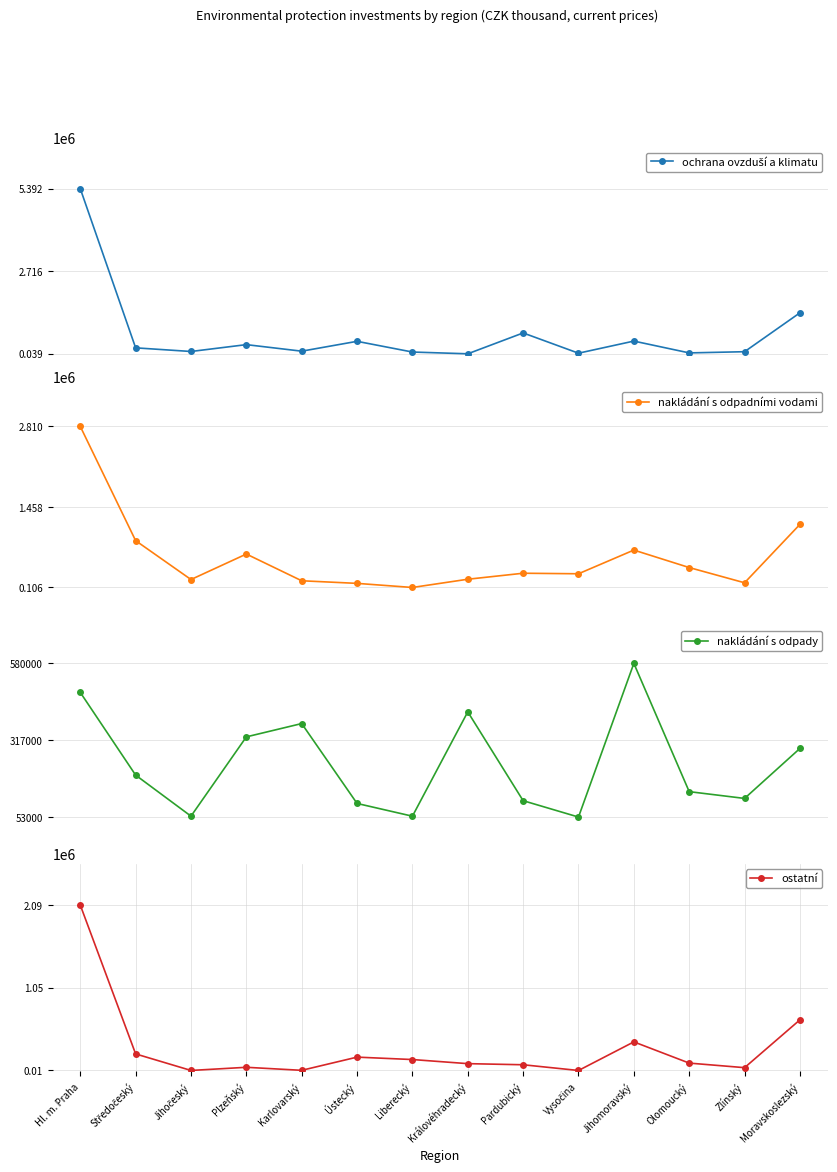

What is the difference between the nakládání s odpady values at Karlovarský and Středočeský?

176645